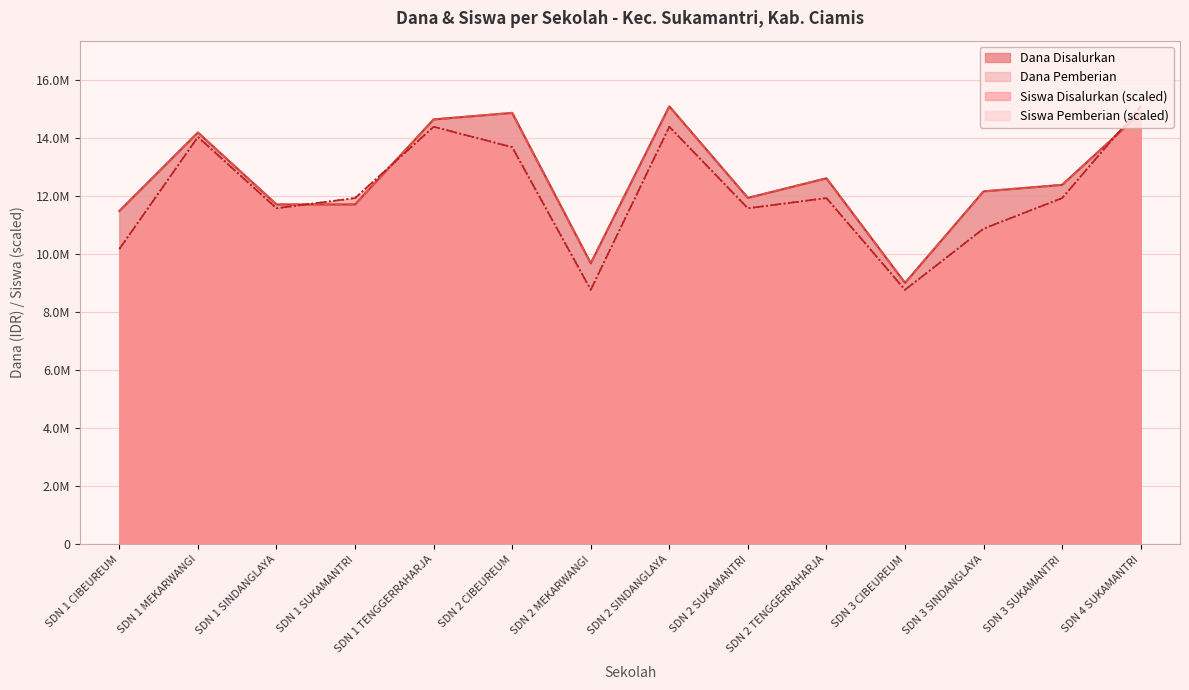

The value of Dana Disalurkan at SDN 2 CIBEUREUM is 14850000.0. True or false?

True